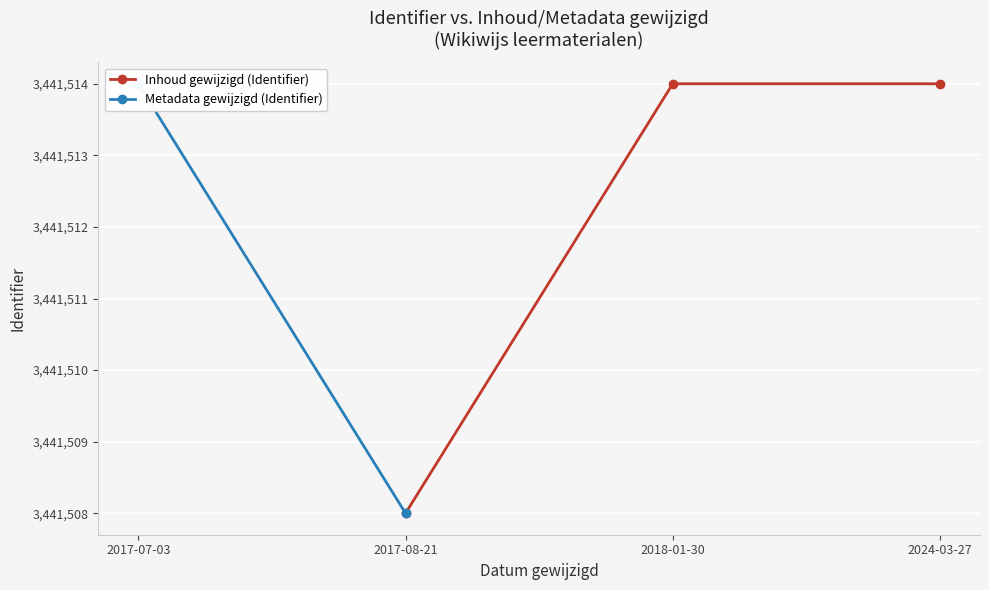

True or false: Inhoud gewijzigd (Identifier) has more than 0 points higher than both neighbors.

False